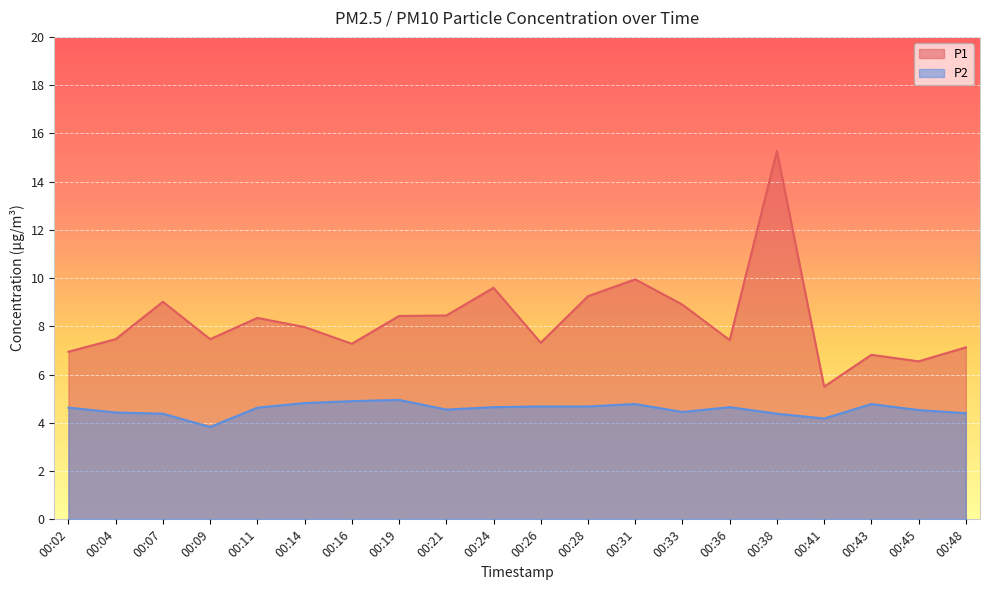

Rank the series by their maximum value, from lowest to highest.

P2, P1